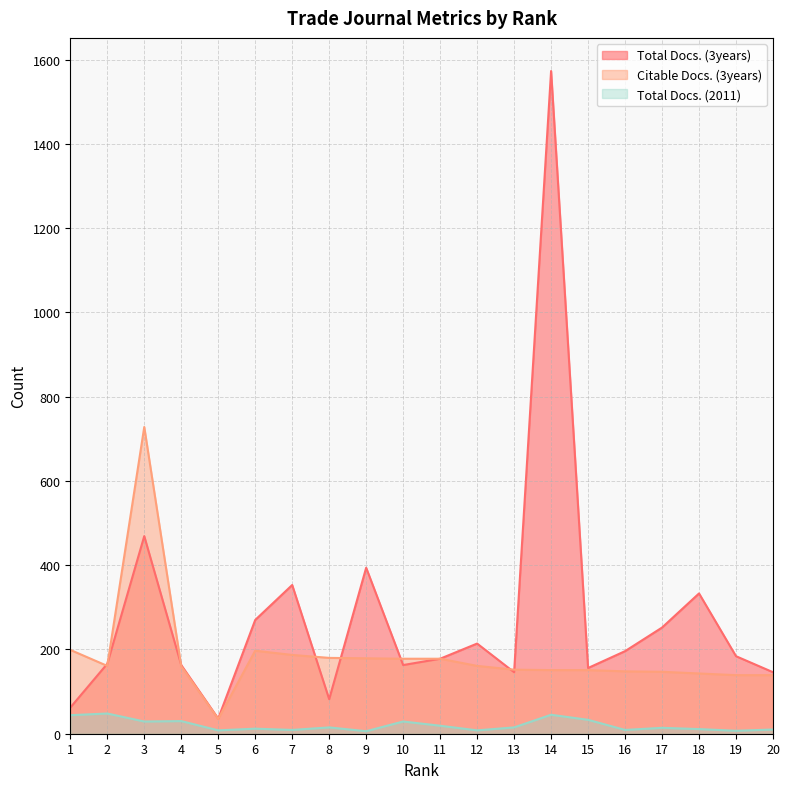

In Citable Docs. (3years), how many points are higher than both neighbors (excluding endpoints)?

2